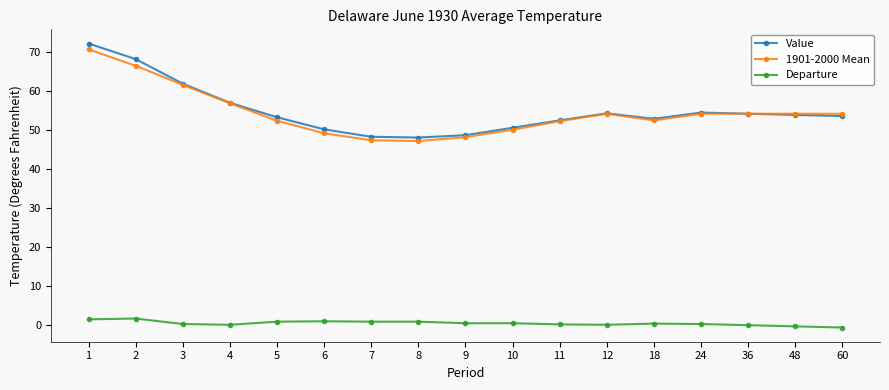

True or false: Departure has more than 0 points higher than both neighbors.

True